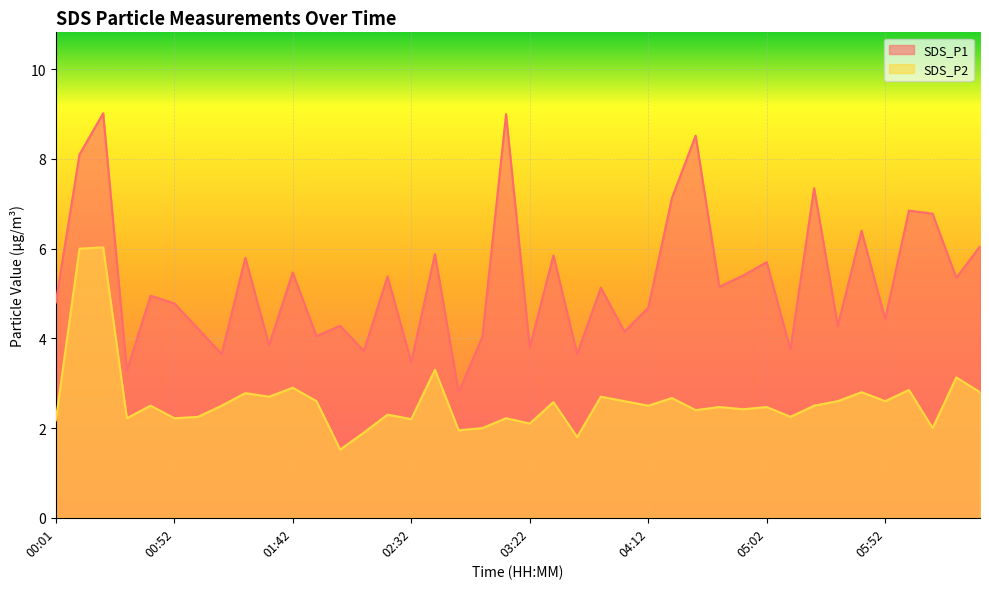

What is the approximate value of SDS_P2 at 05:12?

2.2